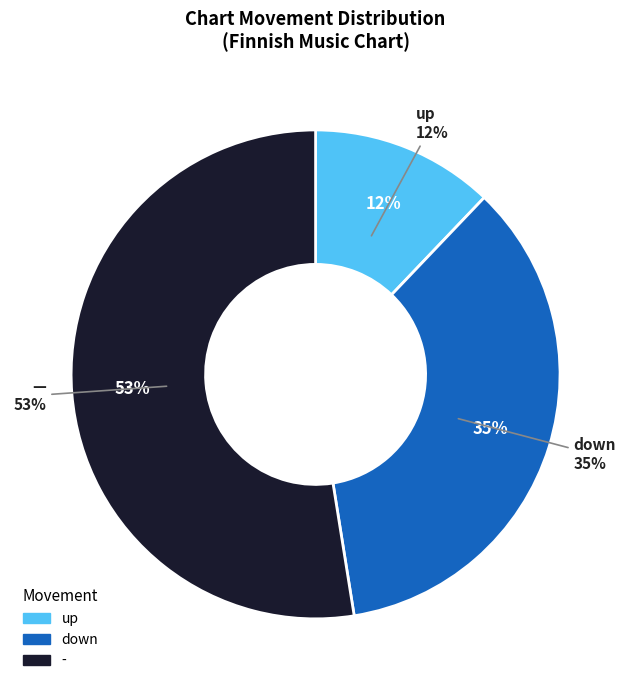

Which slice is the largest?

-